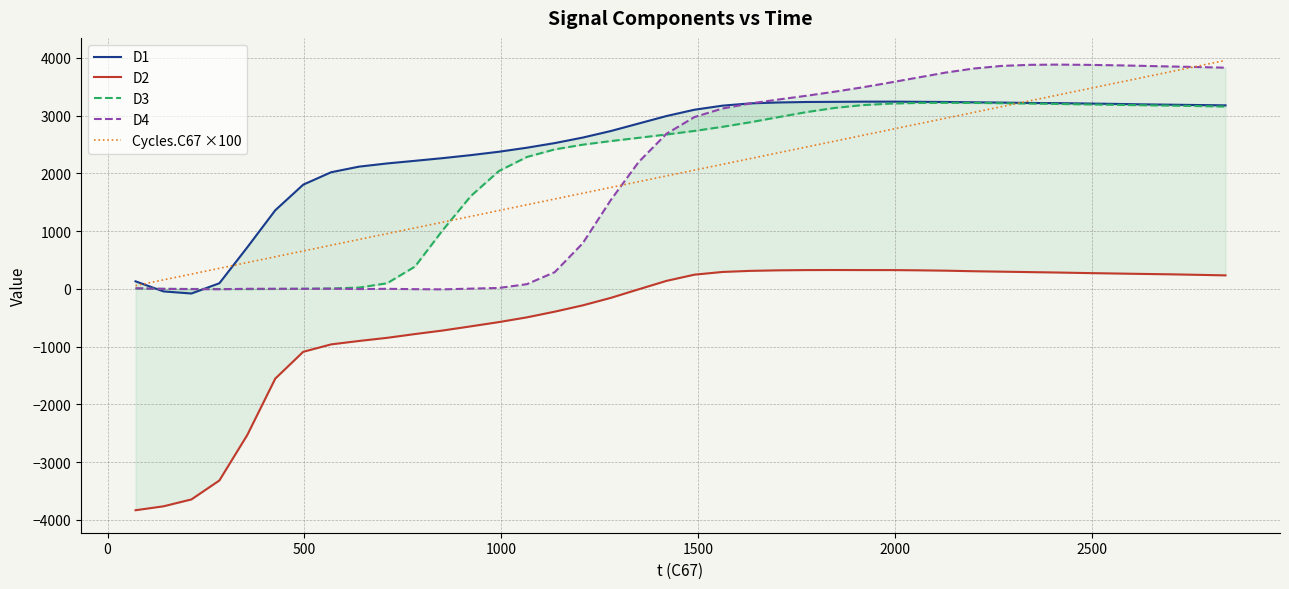

True or false: D1 has more than 2 interior local peaks.

False